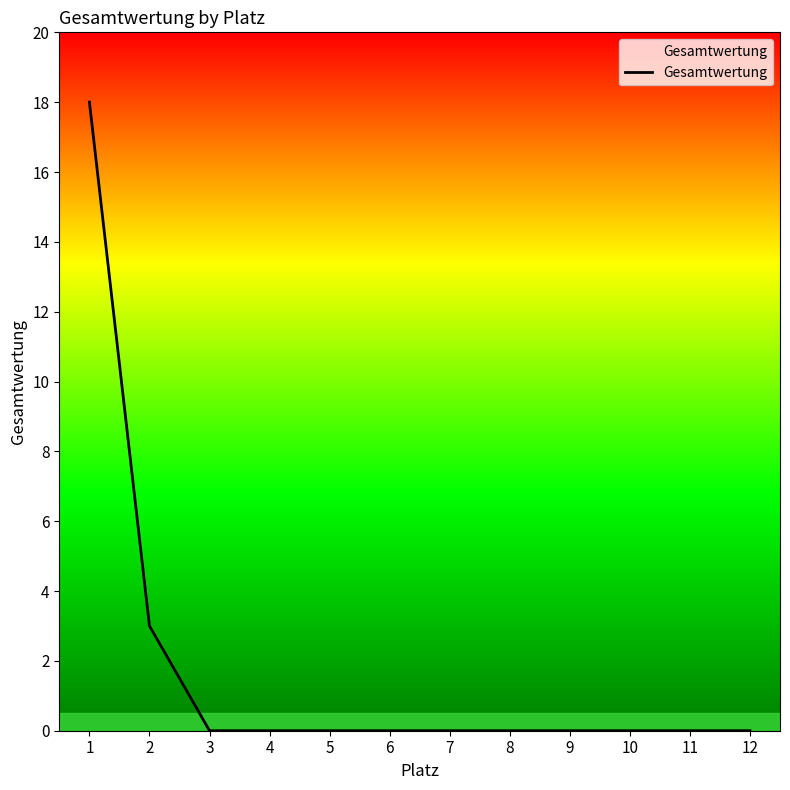

What is the change in value from 2 to 5?

-3